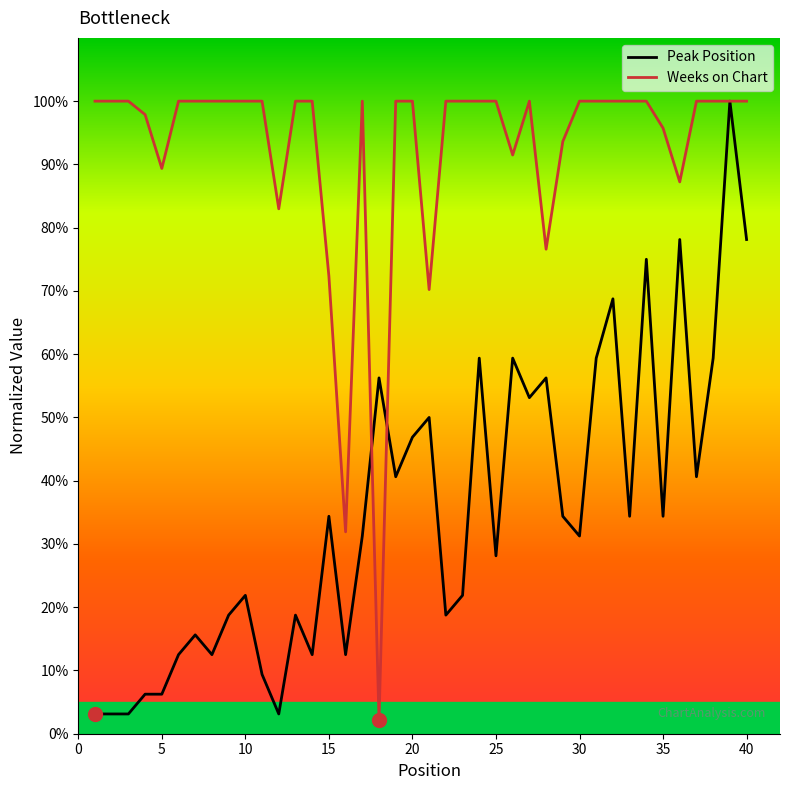

List the series in order of their peak value, lowest first.

Peak Position, Weeks on Chart